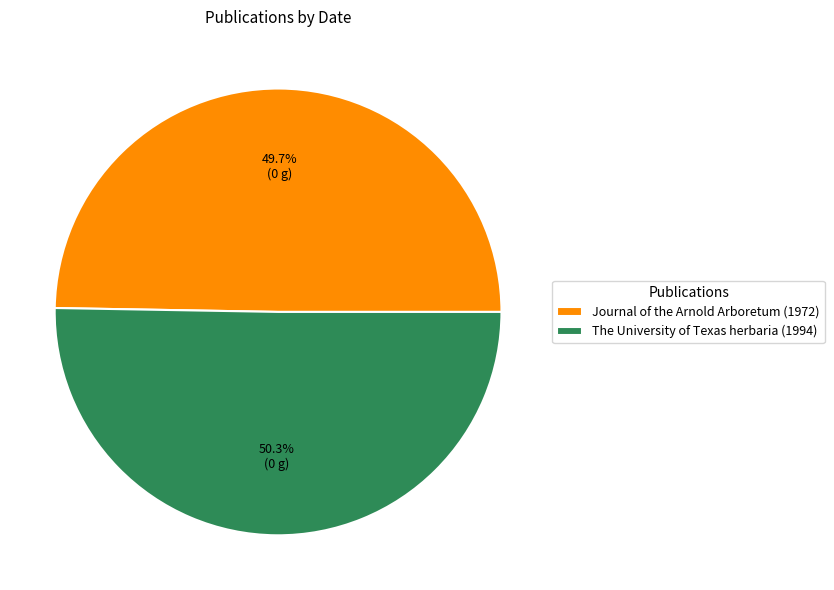

To the nearest percent, what portion does Journal of the Arnold Arboretum (1972) represent?

50%